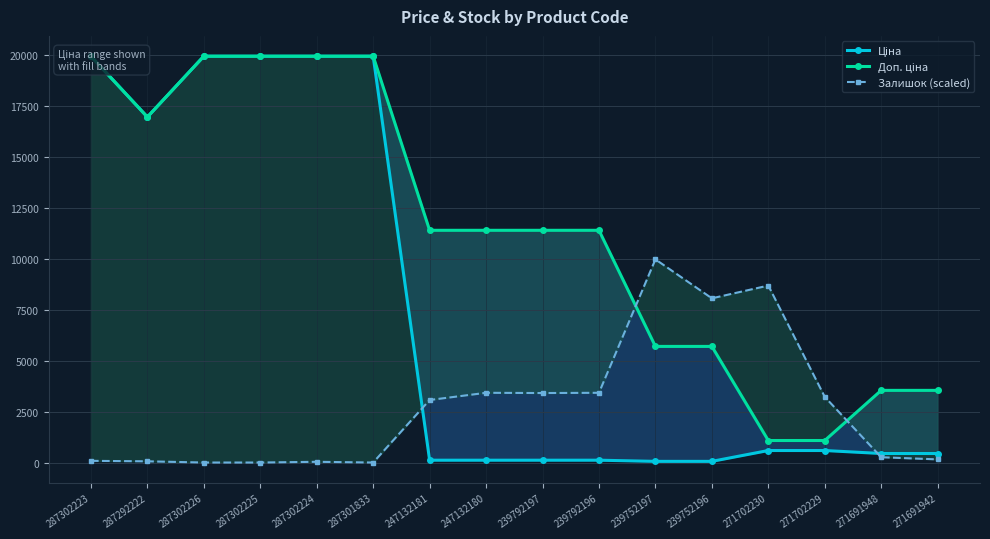

Which series changed the most between 287302226 and 271691942?

Ціна